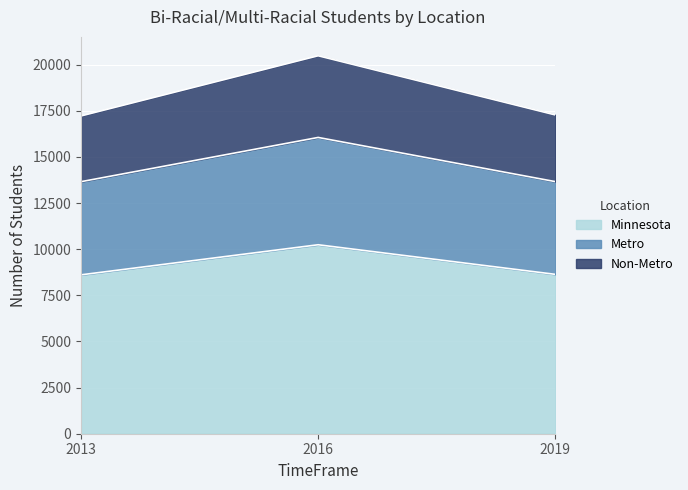

Reading right to left, list all the values displayed in this chart.

Minnesota: 2019=8637	2016=10240	2013=8610
Metro: 2019=13662	2016=16055	2013=13658
Non-Metro: 2019=17274	2016=20480	2013=17220